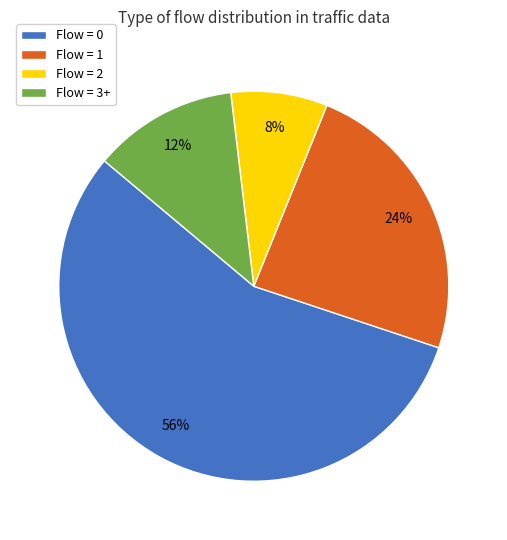

How many slices are in this pie chart?

4